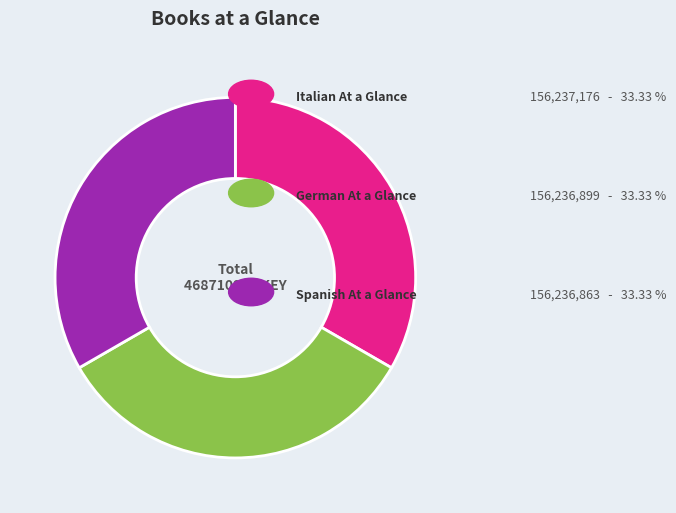

Is there a majority slice in this chart?

No